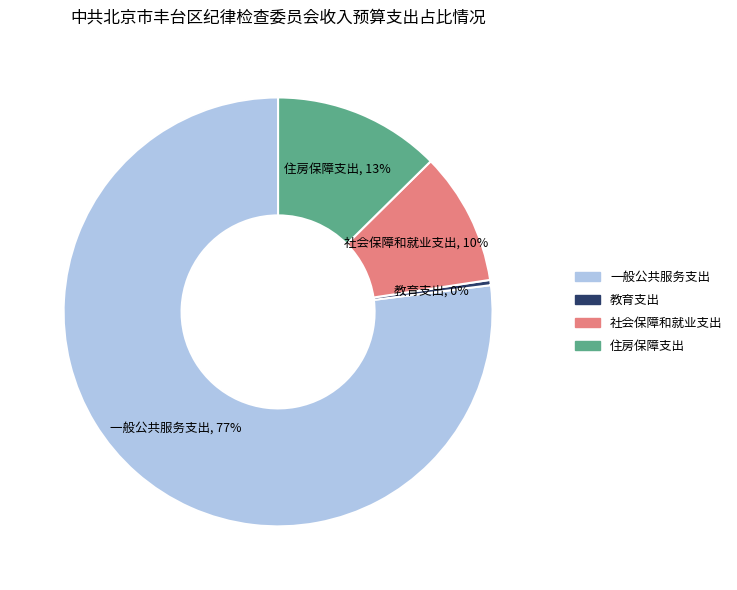

To the nearest percent, what is the average slice percentage?

25%